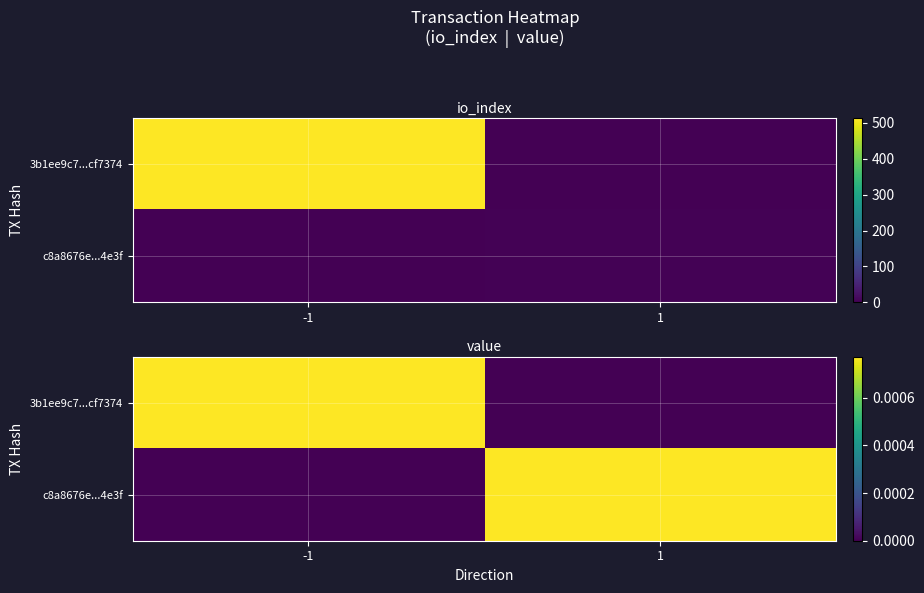

At how many categories does at least one series exceed 0?

2